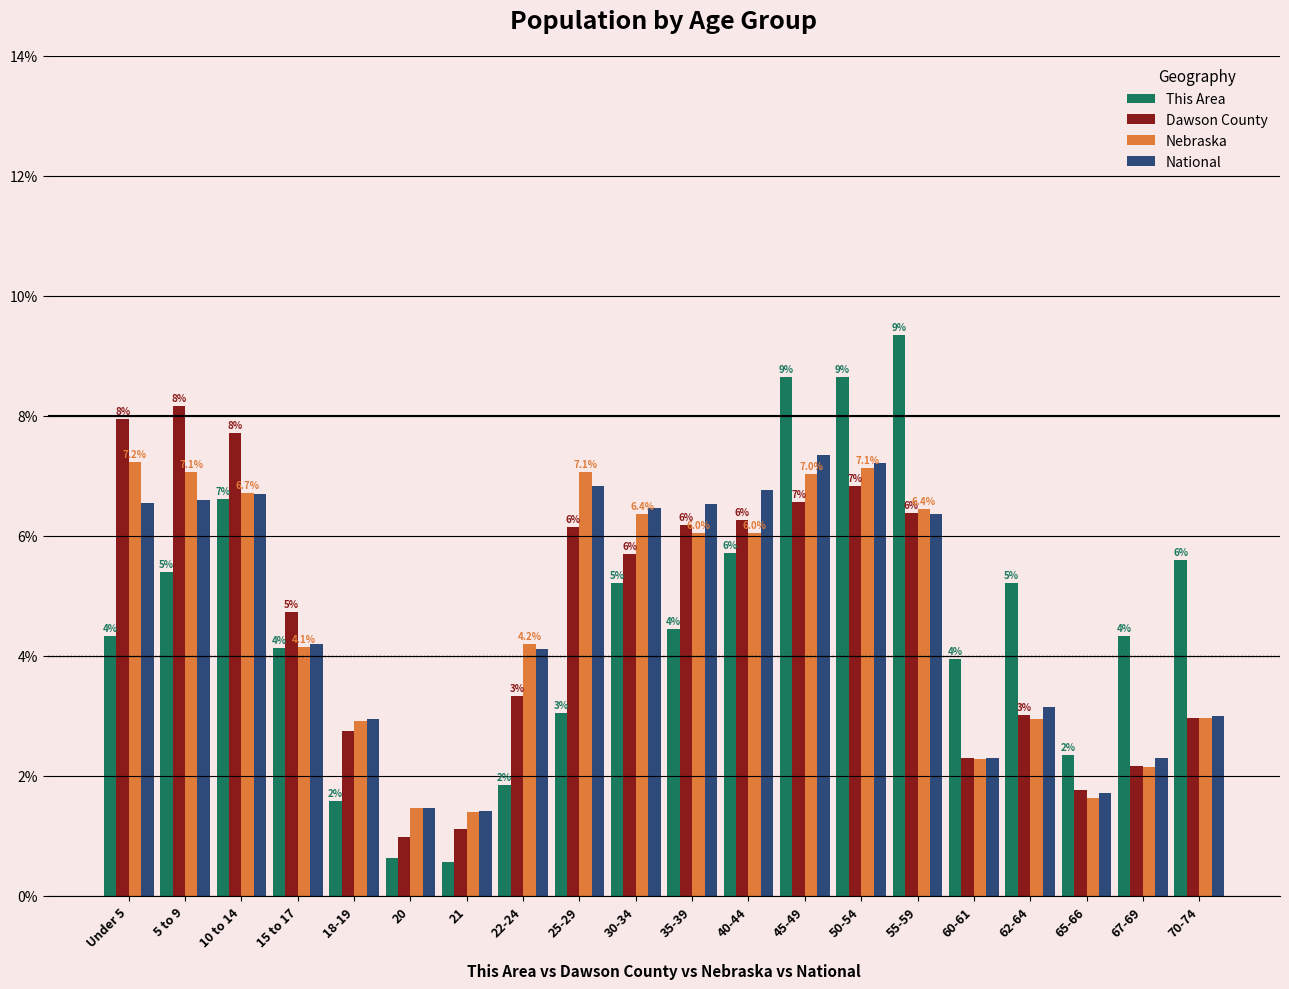

Which label corresponds to the smallest value in the chart?

21